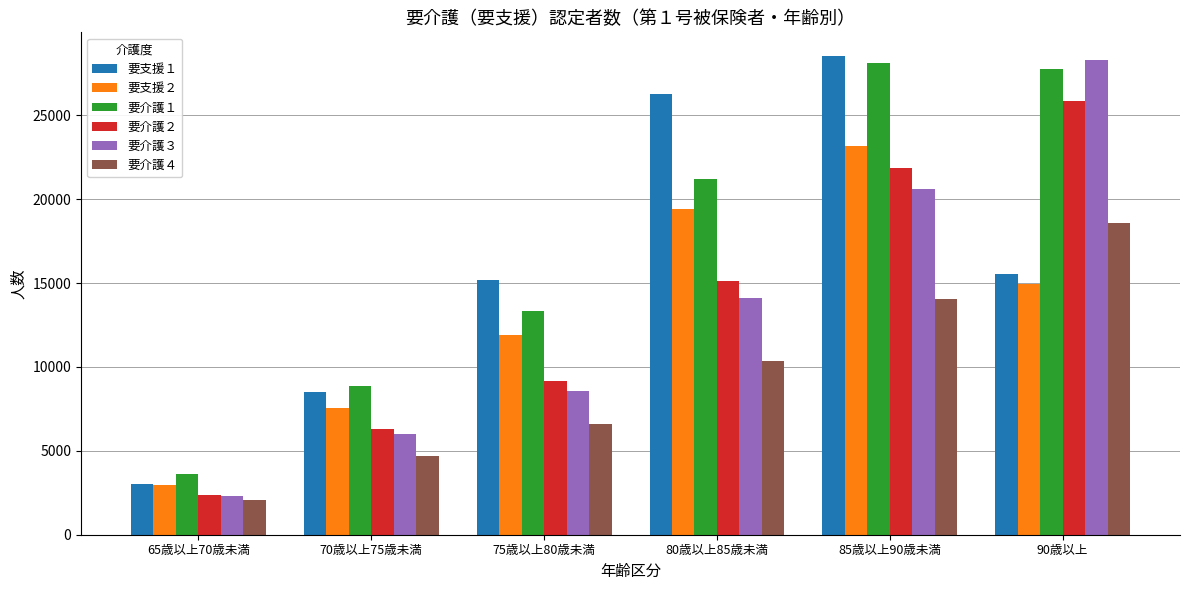

What is the greatest value displayed?

28518